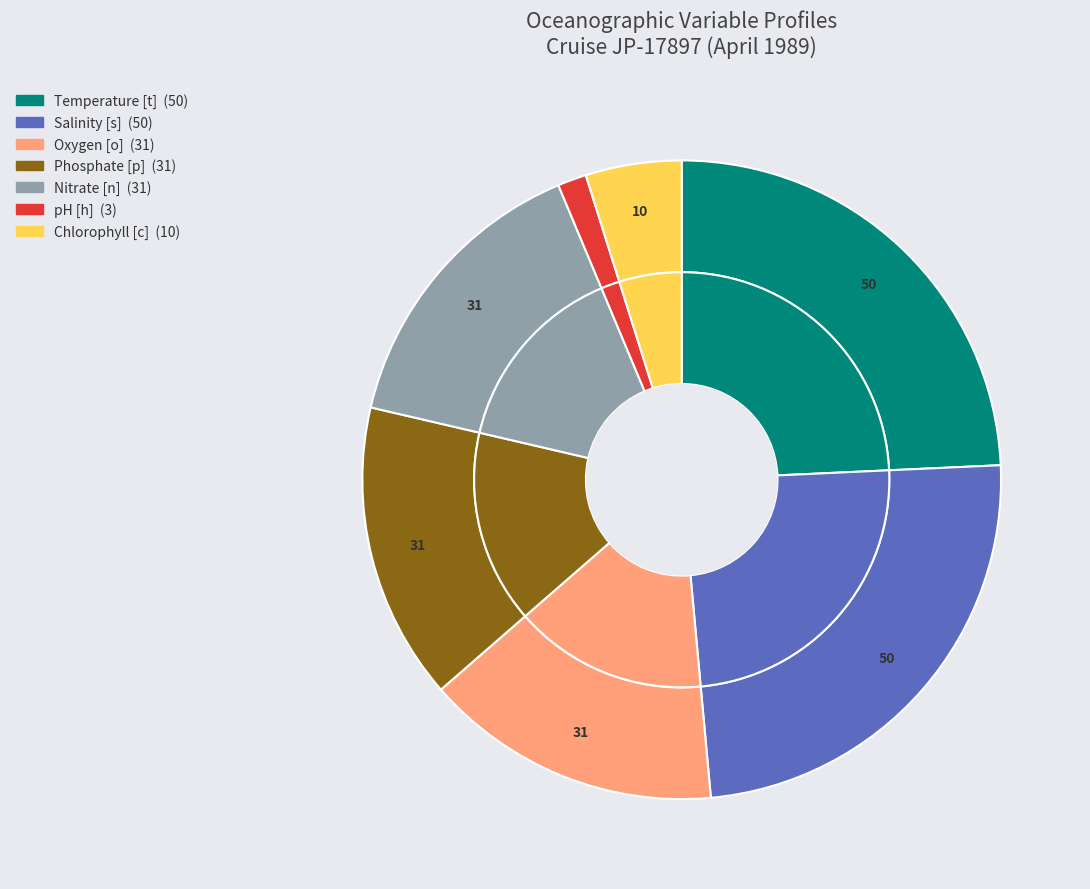

To the nearest percent, what portion does Salinity [s] represent?

24%